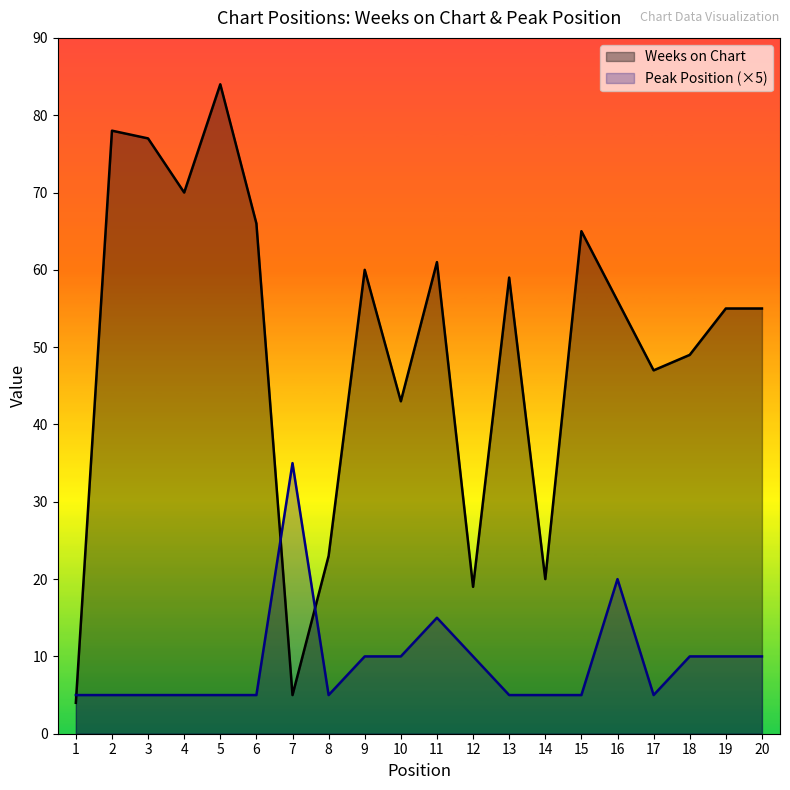

The Peak Position (×5) series shows 5 at 4. True or false?

True